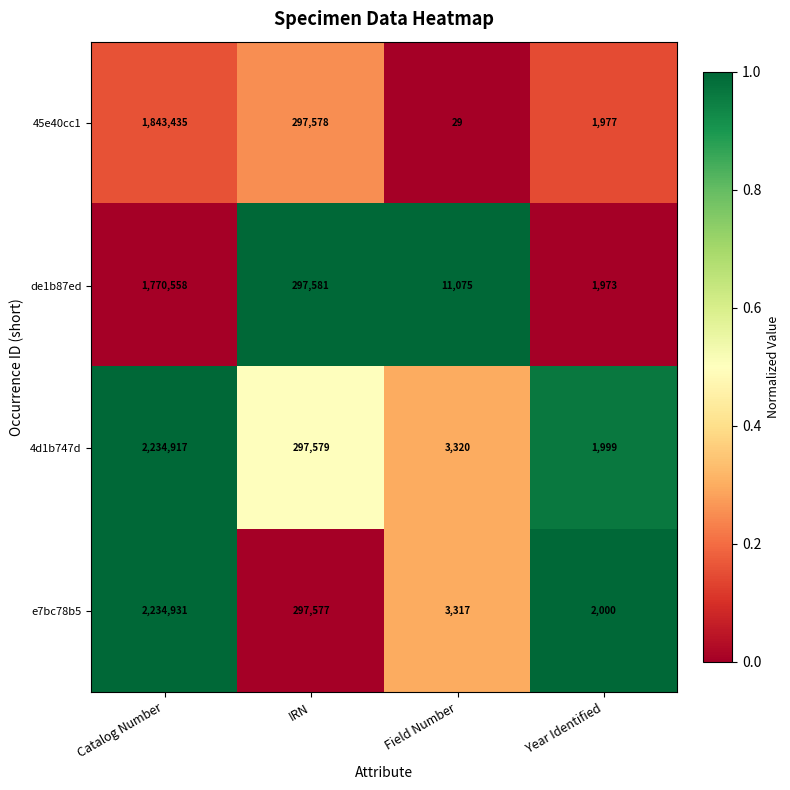

Rank the series by their maximum value, from lowest to highest.

de1b87ed, 45e40cc1, 4d1b747d, e7bc78b5